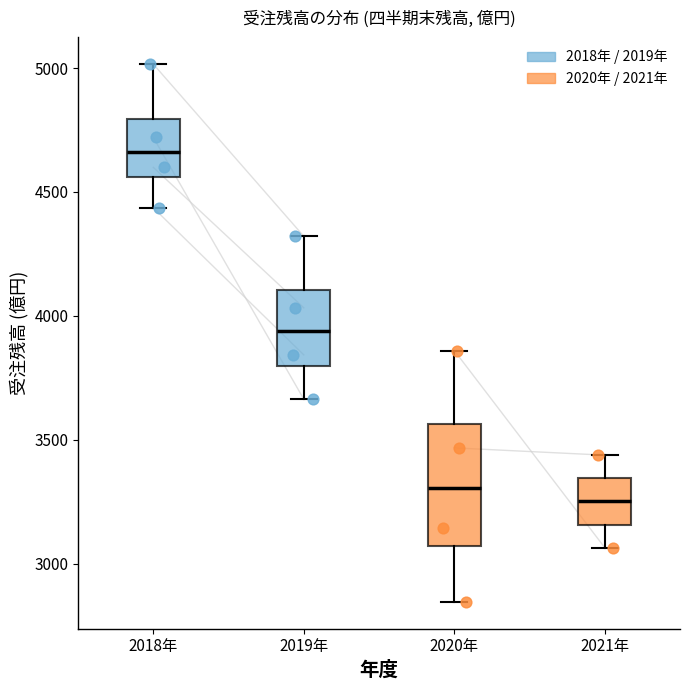

Reading left to right, transcribe this box plot: for each box, give where its median line is, the range the box spans, and where its two whiskers end, as read against the y-axis. The values are not printed on the chart, so give them approximately, as read against the axis.

2018年: median 4650, box 4550 to 4800, whiskers 4450 to 5000
2019年: median 3950, box 3800 to 4100, whiskers 3650 to 4300
2020年: median 3300, box 3050 to 3550, whiskers 2850 to 3850
2021年: median 3250, box 3150 to 3350, whiskers 3050 to 3450